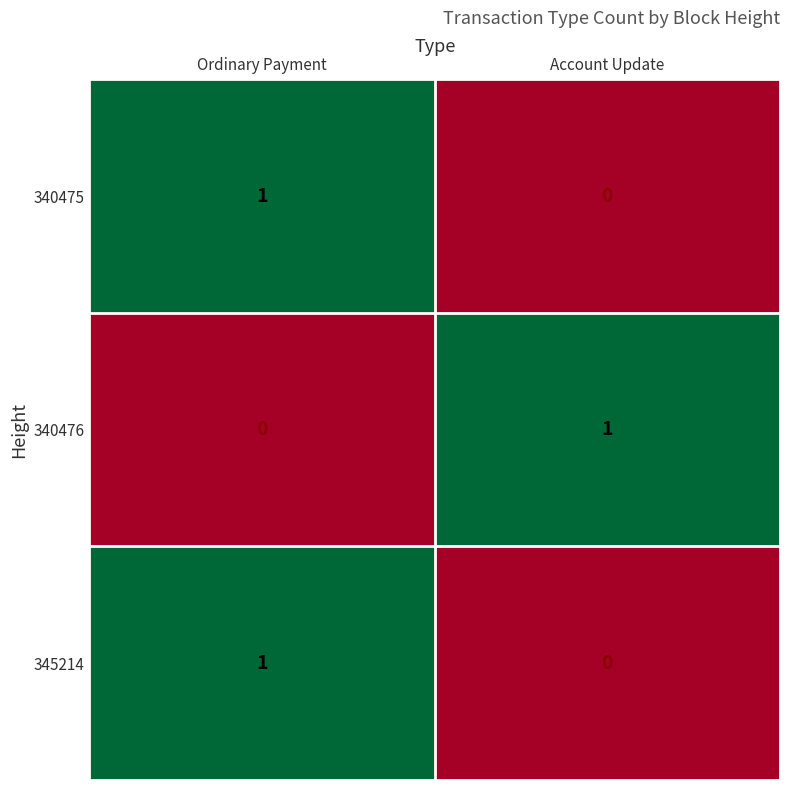

What is the difference between the highest and lowest values at Ordinary Payment?

1